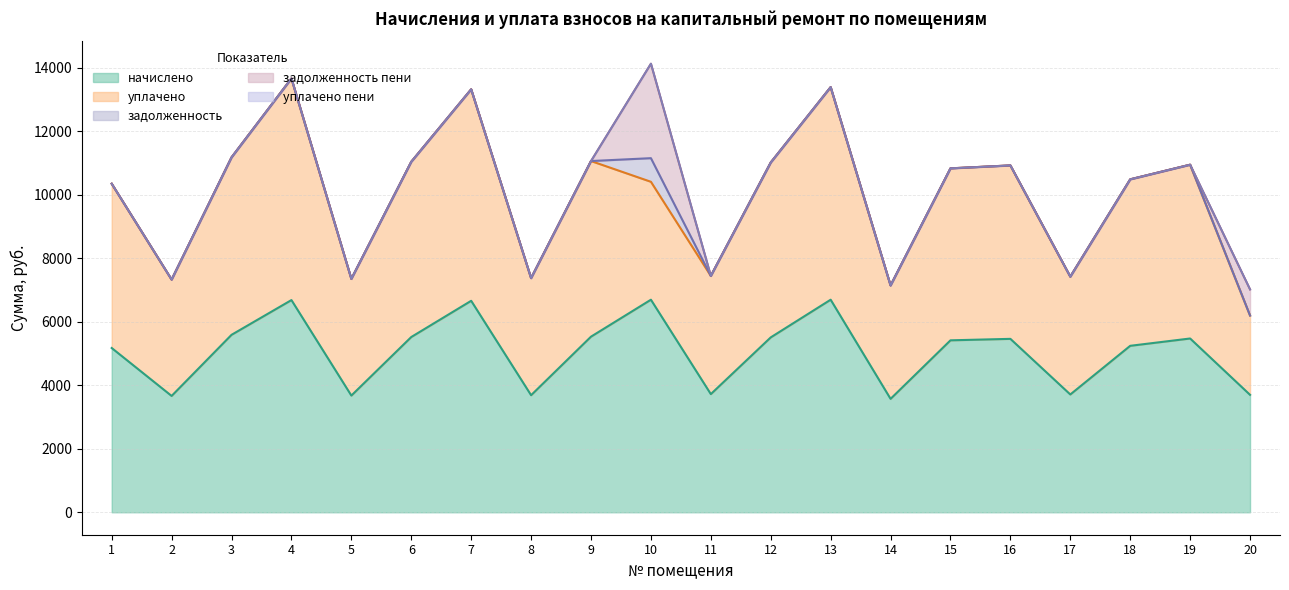

Reading left to right, extract all data points from this chart.

начислено: 5172.4	3663.4	5587.2	6681.5	3674.9	5518.1	6658.6	3686.4	5529.6	6693.1	3721.0	5506.6	6693.1	3571.2	5414.4	5460.5	3709.4	5241.6	5472.0	3697.9
уплачено: 5172.4	3663.4	5587.2	6978.4	3674.9	5518.1	6658.6	3686.4	5529.6	3712.8	3721.0	5506.6	6693.1	3571.2	5414.4	5460.5	3709.4	5241.6	5472.0	2497.4
задолженность: 0.0	0.0	0.0	0.0	0.0	0.0	0.0	0.0	0.0	743.7	0.0	0.0	0.0	0.0	0.0	0.0	0.0	0.0	0.0	0.0
аванс (переплата): 0.0	0.0	0.0	0.0	0.0	0.0	0.0	0.0	0.0	0.0	0.0	0.0	0.0	0.0	0.0	0.0	0.0	0.0	0.0	0.0
задолженность пени: 0.0	0.0	0.0	0.0	0.0	0.0	0.0	0.0	0.0	2974.7	0.0	0.0	0.0	0.0	0.0	0.0	0.0	0.0	0.0	821.8
уплачено пени: 0.0	0.0	0.0	0.0	0.0	0.0	0.0	0.0	0.0	2.8	0.0	0.0	0.0	0.0	0.0	0.0	0.0	0.0	0.0	0.0